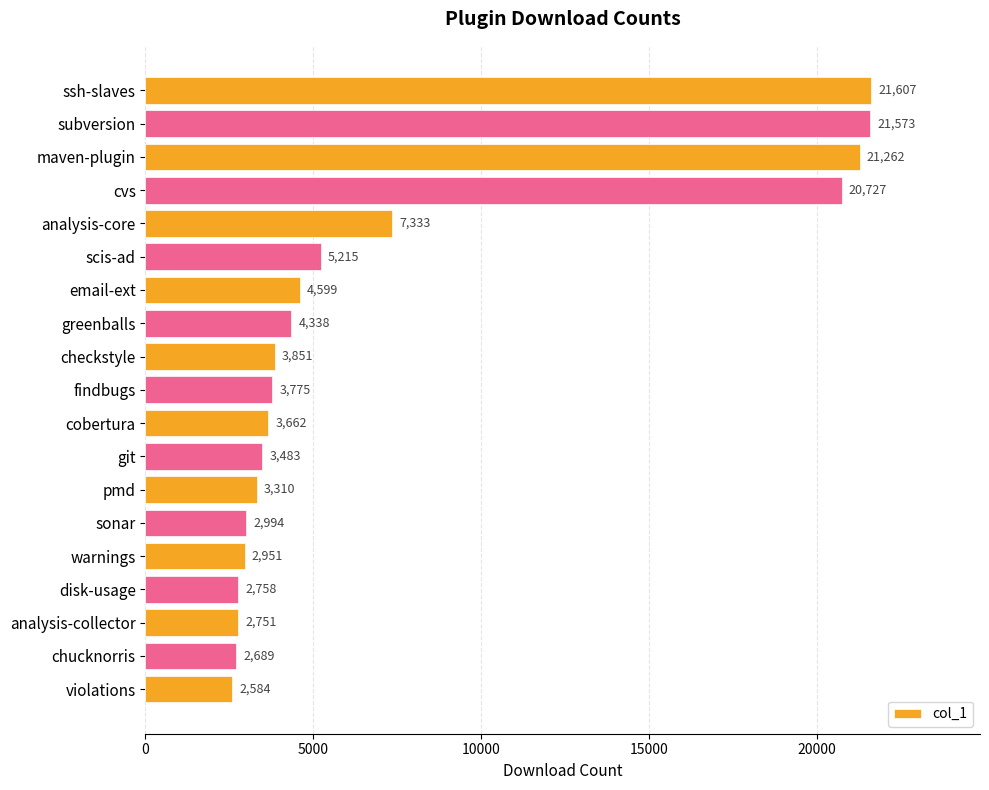

Is it true that the value at violations is 2584?

True